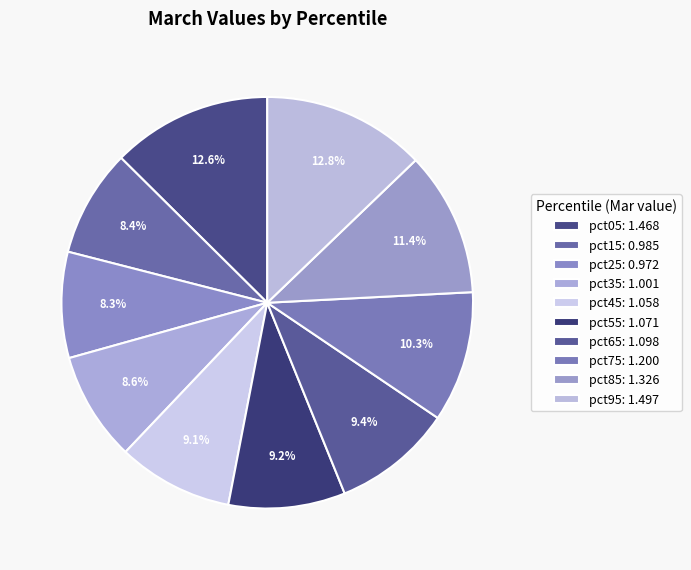

True or false: pct75 accounts for 1% of the total.

False